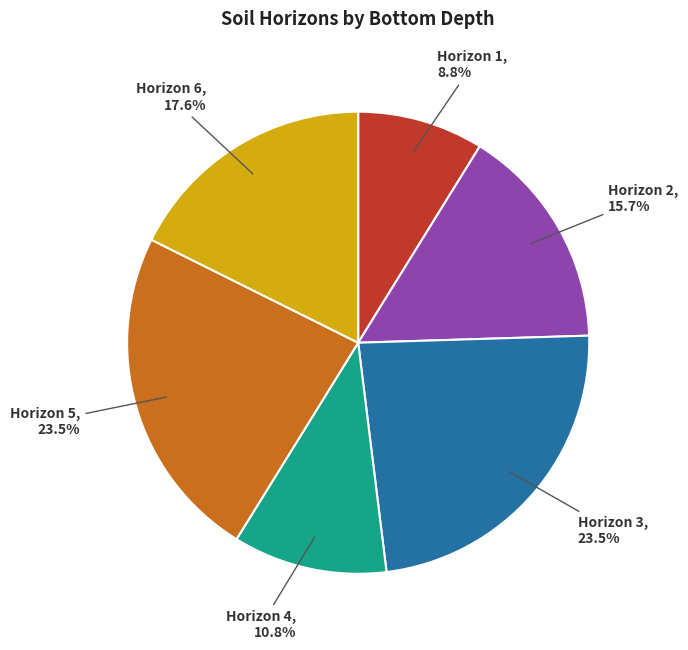

Is there a majority slice in this chart?

No